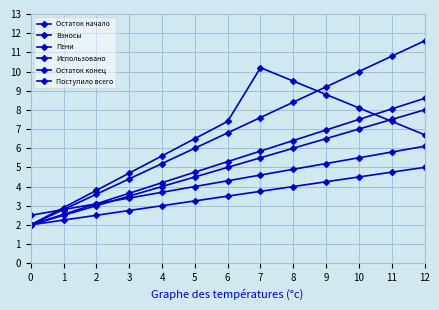

How many lines are shown in the chart?

6